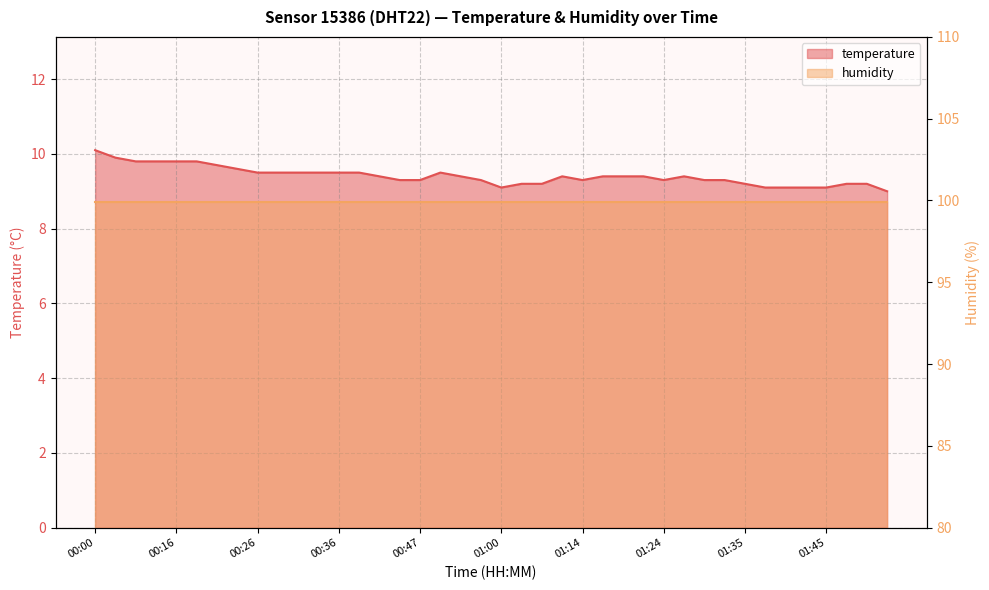

How many points are higher than both their immediate neighbors (excluding endpoints)?

3